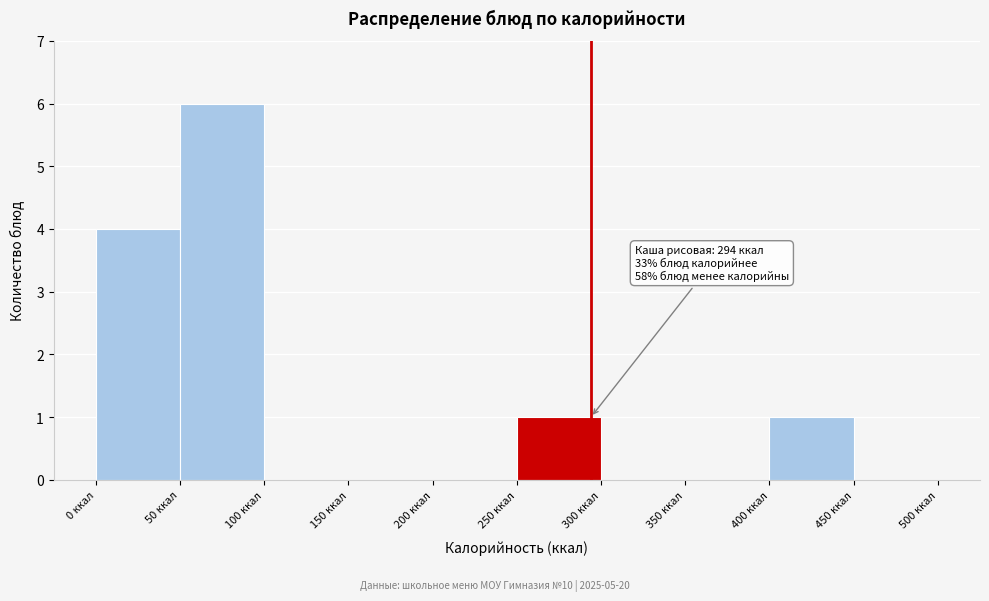

Which range on the x-axis has the tallest bar?

50 to 100